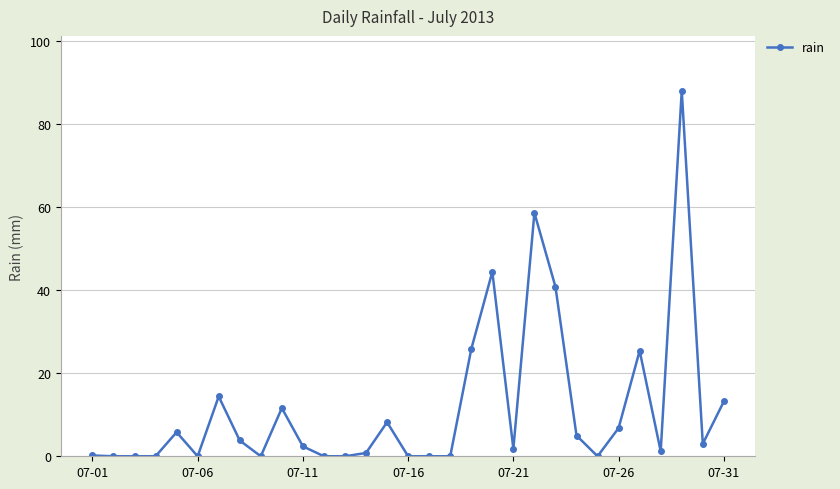

True or false: there are more than 0 points higher than both neighbors.

True